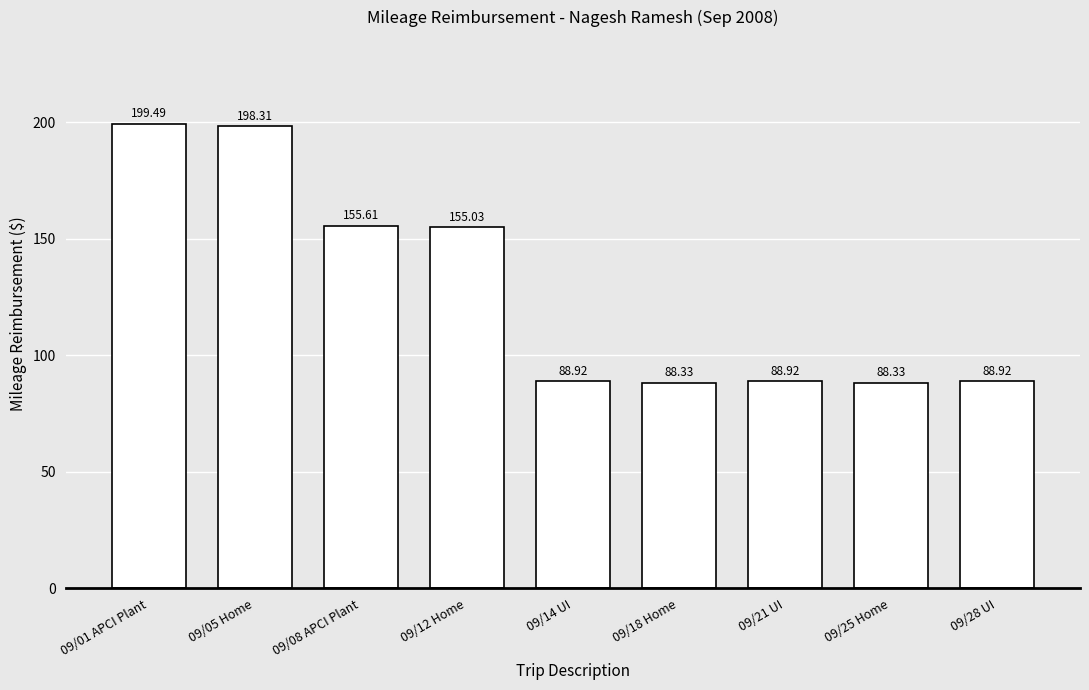

How many bars are there in total?

9